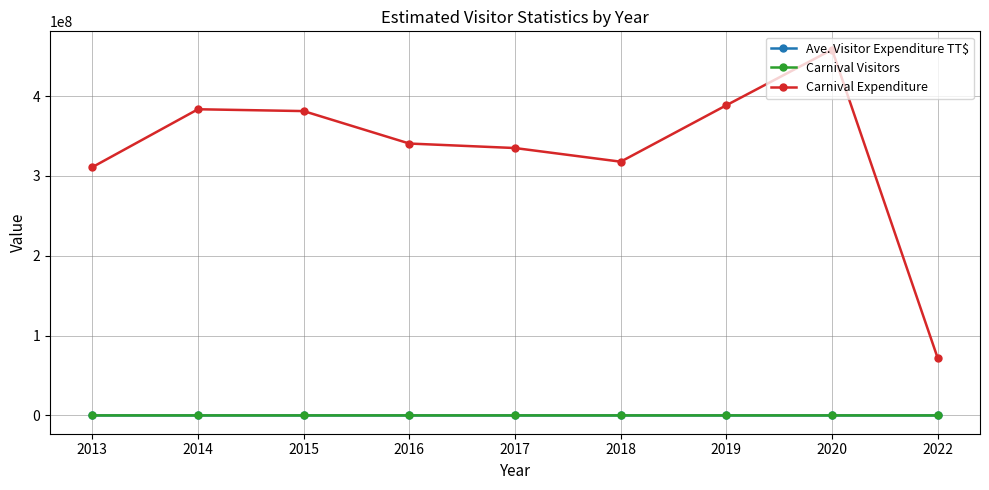

How many lines are shown in the chart?

3